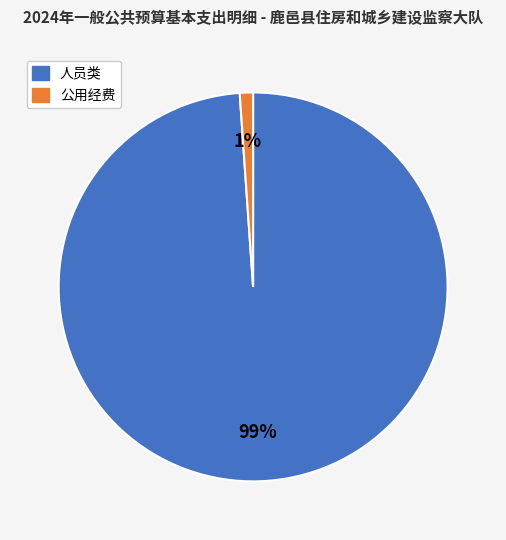

How many segments does this pie chart have?

2